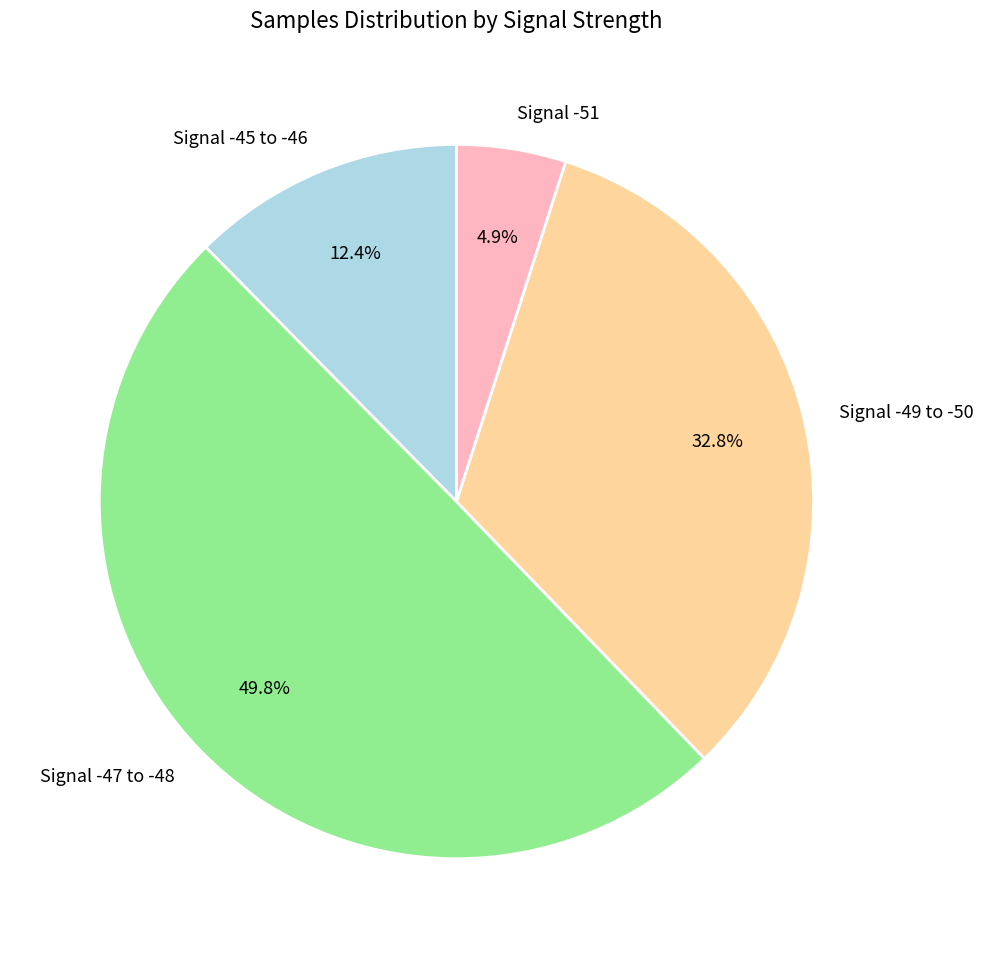

Count the number of slices in the pie.

4